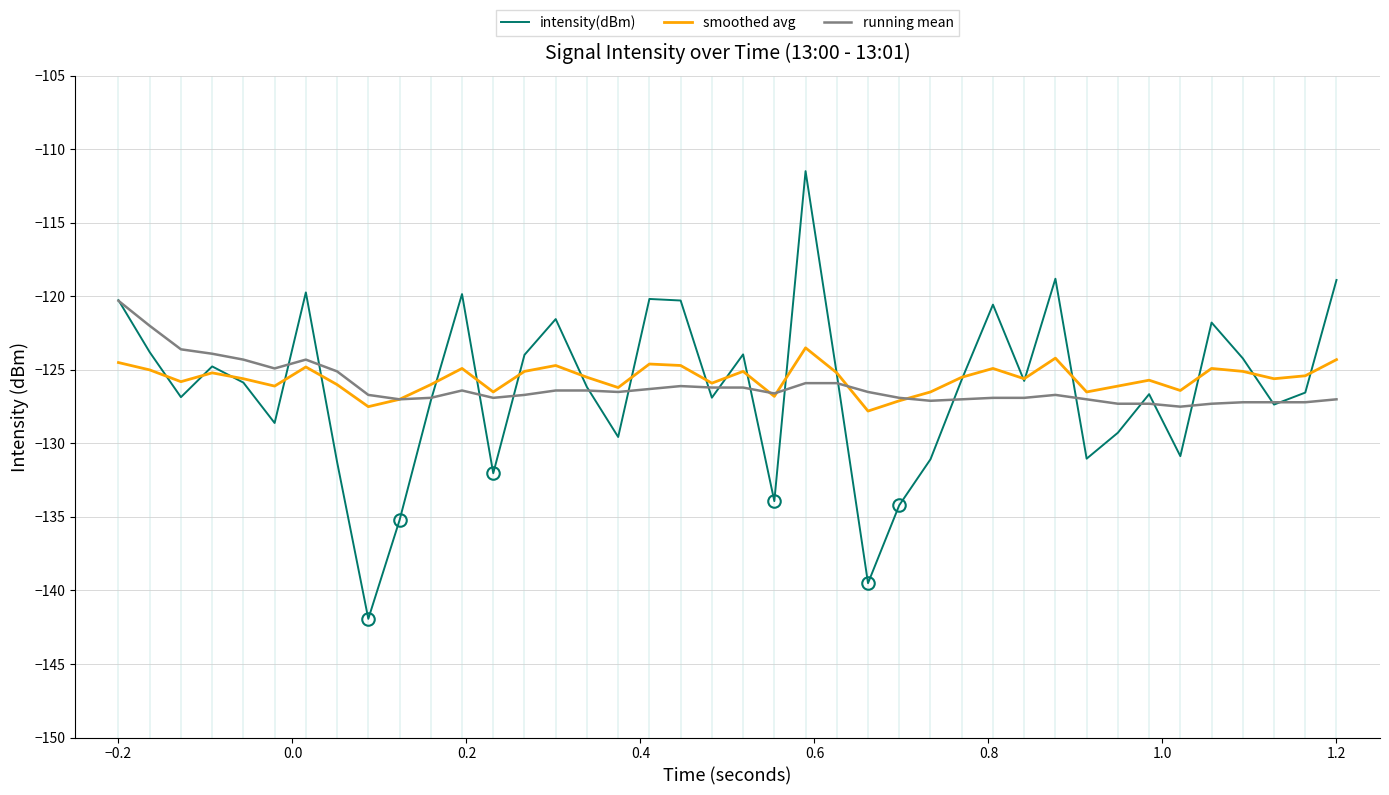

List the series in order of their peak value, lowest first.

smoothed avg, running mean, intensity(dBm)